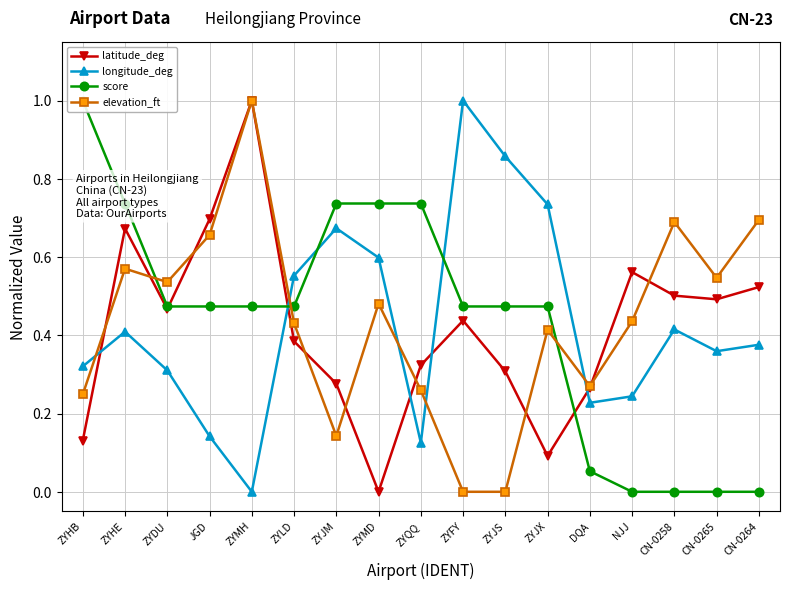

Where is elevation_ft nearest to the value 0?

ZYFY